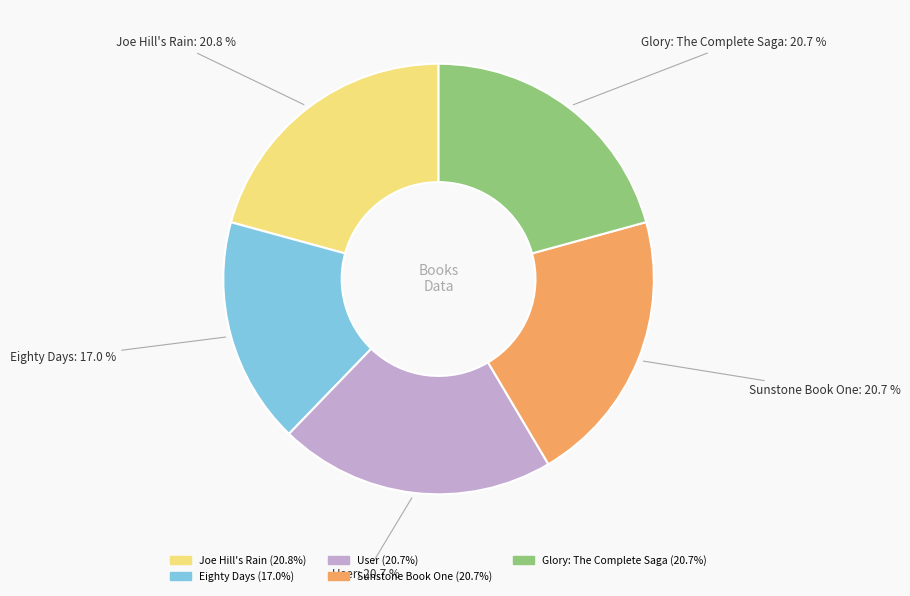

What percentage is NOT represented by Sunstone Book One?

79.3%